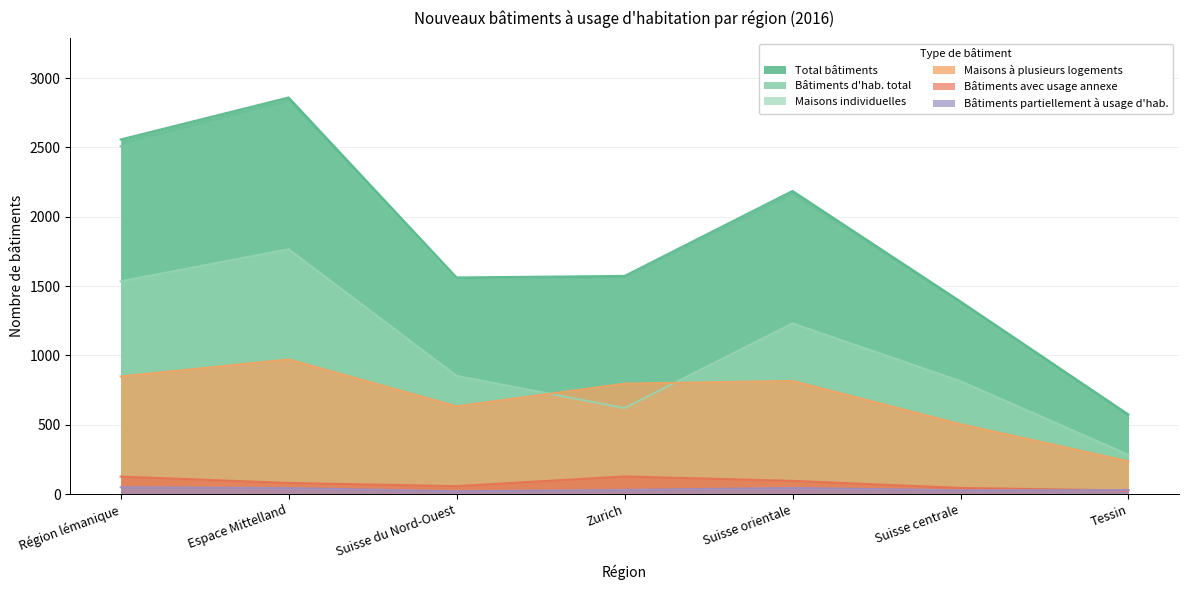

What position from the right is Tessin?

1